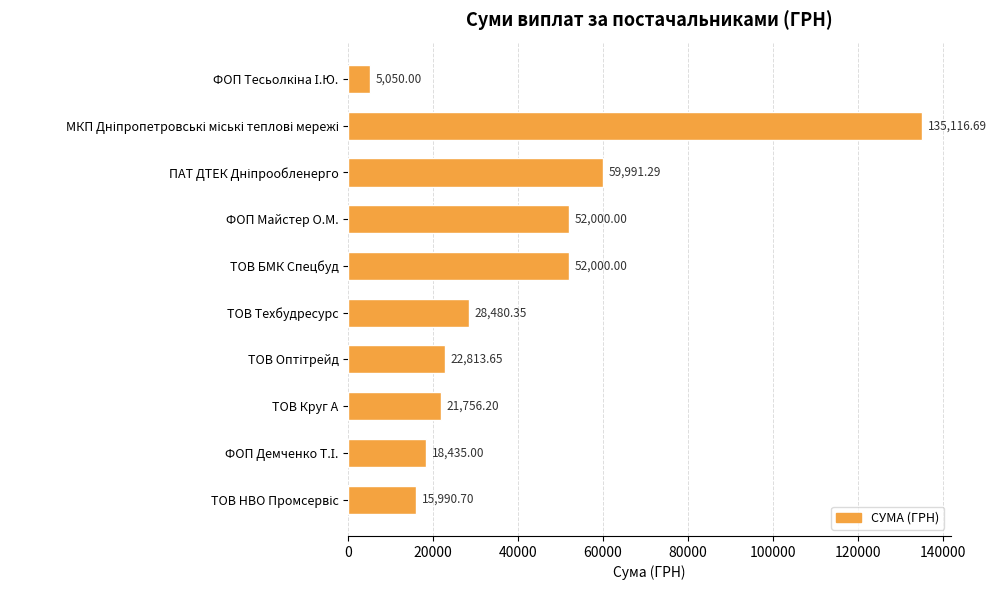

What is the average value?

41163.4